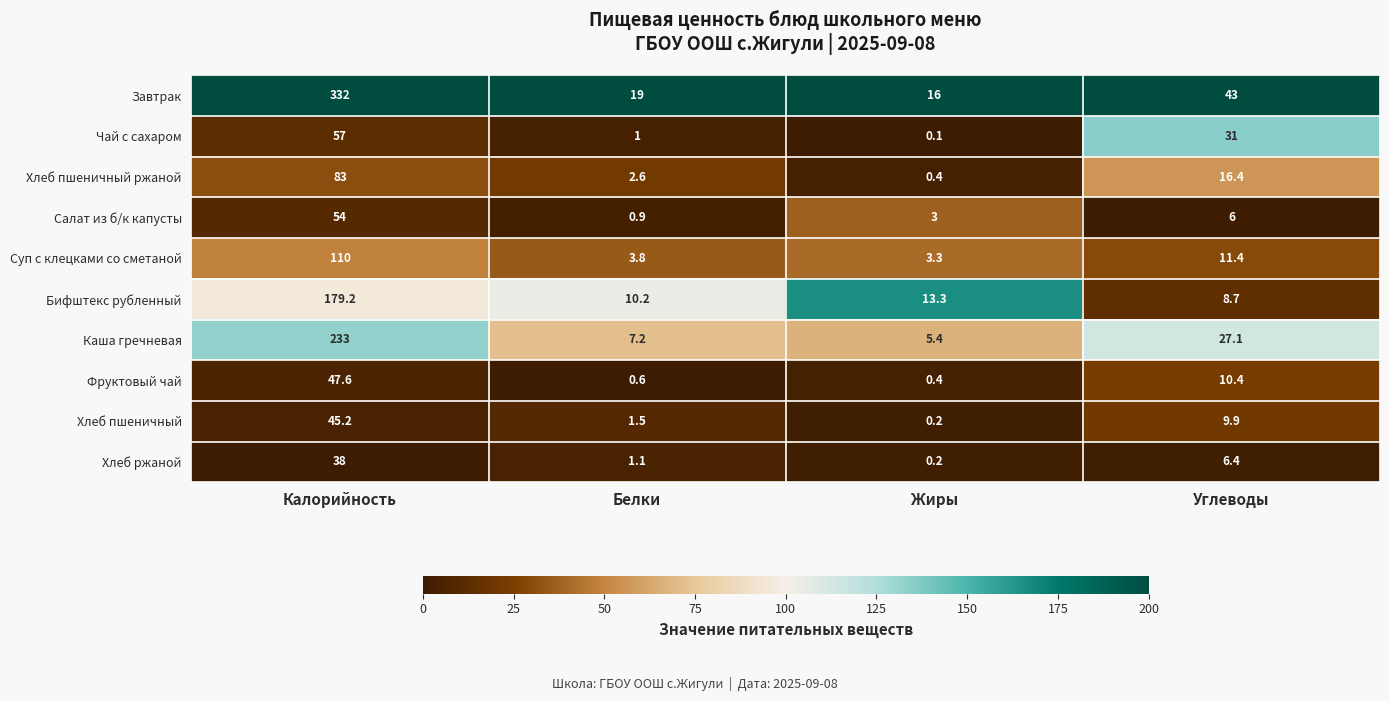

Read the Фруктовый чай value at Жиры.

0.4